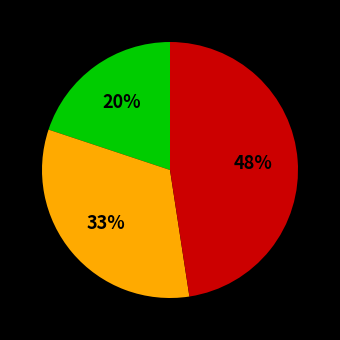

To the nearest percent, what is the average slice percentage?

33%